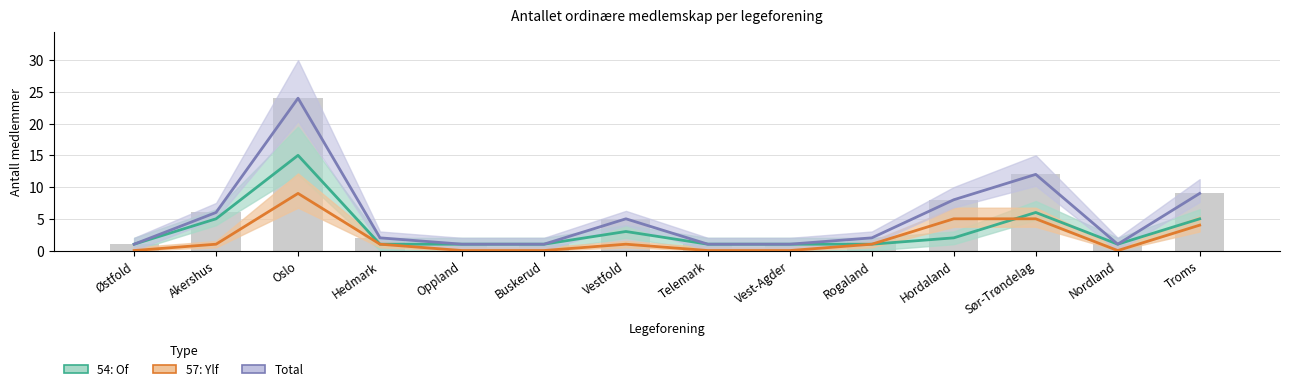

What is the sum of the 54: Of values at Oppland and Sør-Trøndelag?

7